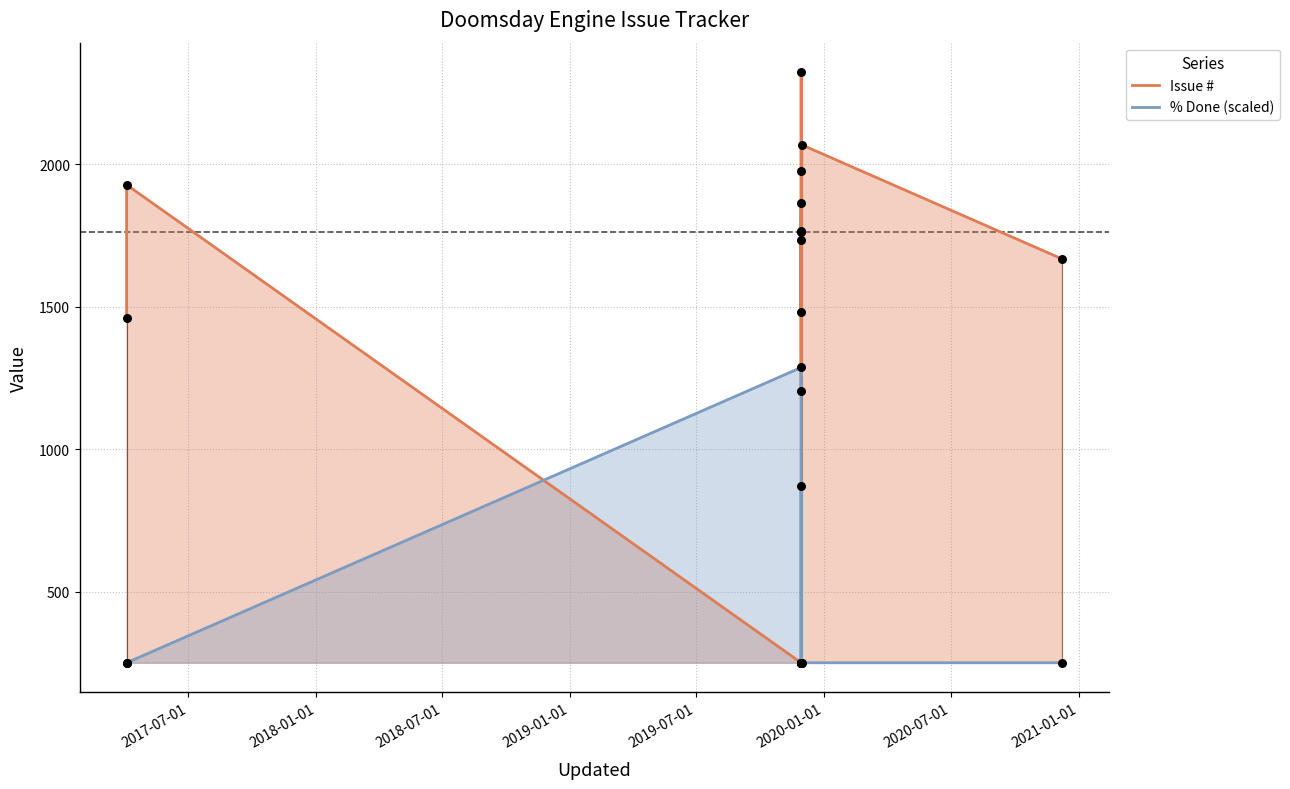

Which series reaches the maximum Y coordinate?

Issue #